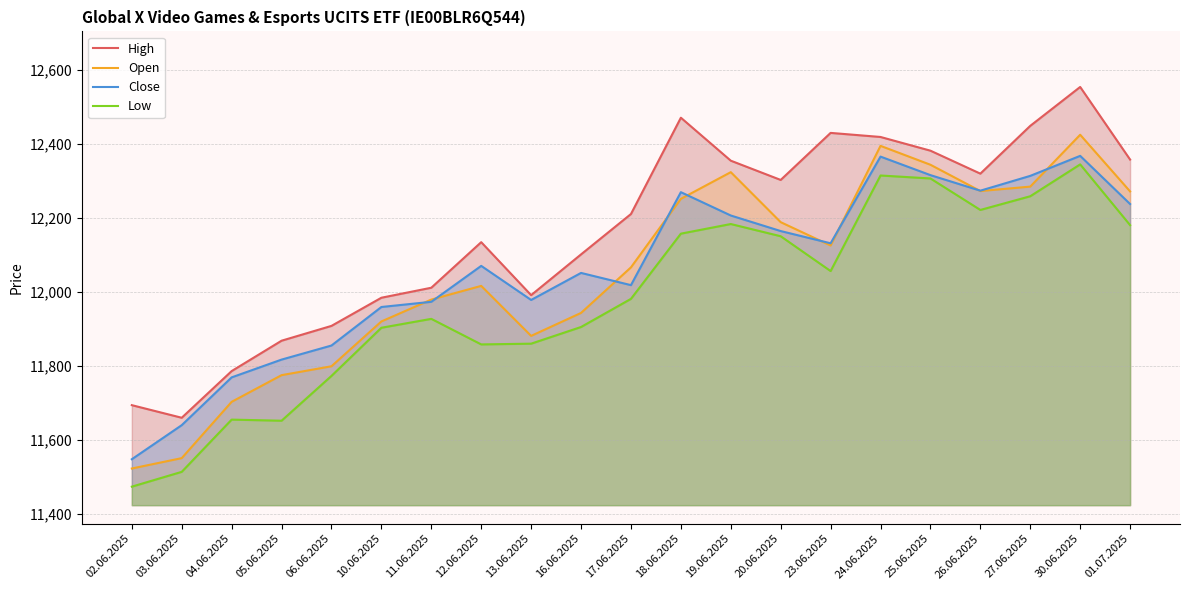

The High series shows 5508 at 02.06.2025. True or false?

False